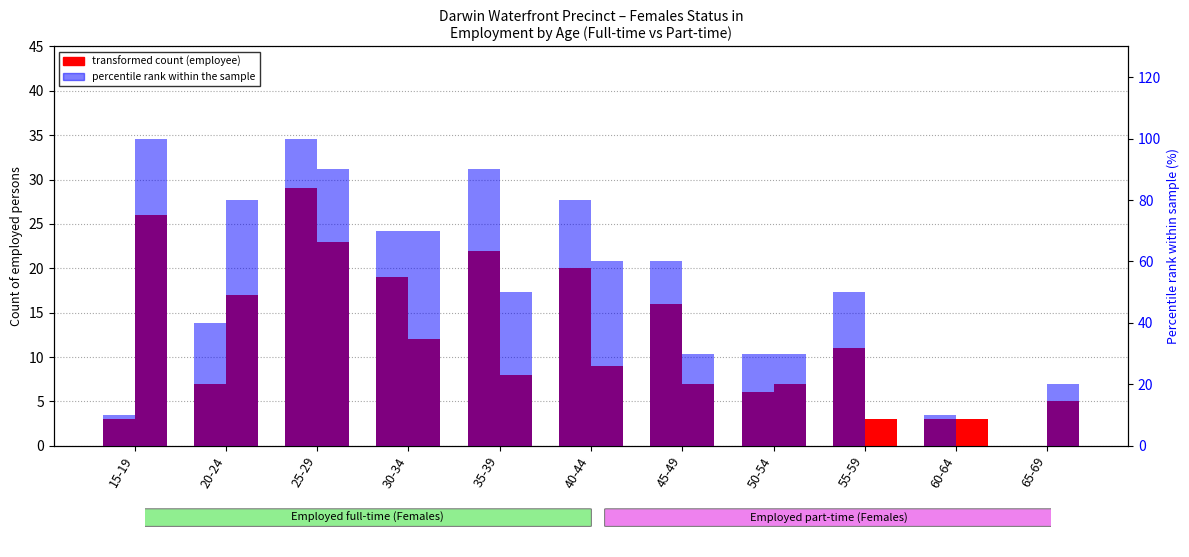

What is the label of the 5th bar from the left?

35-39